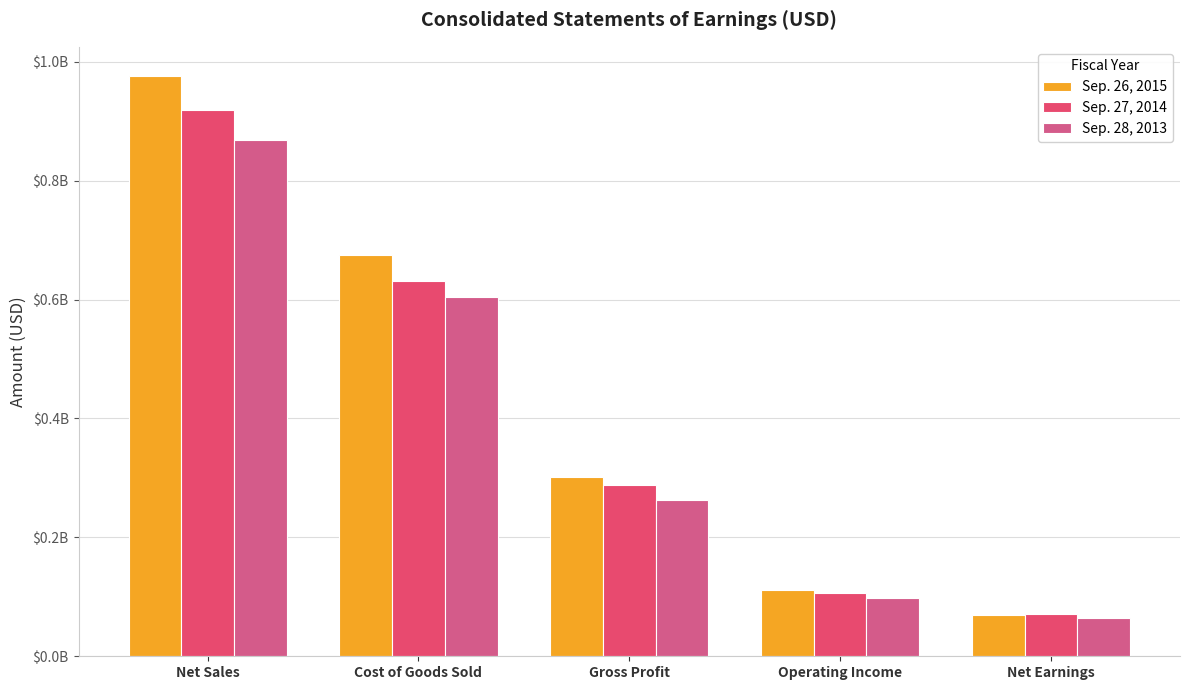

Are the bars horizontal?

No